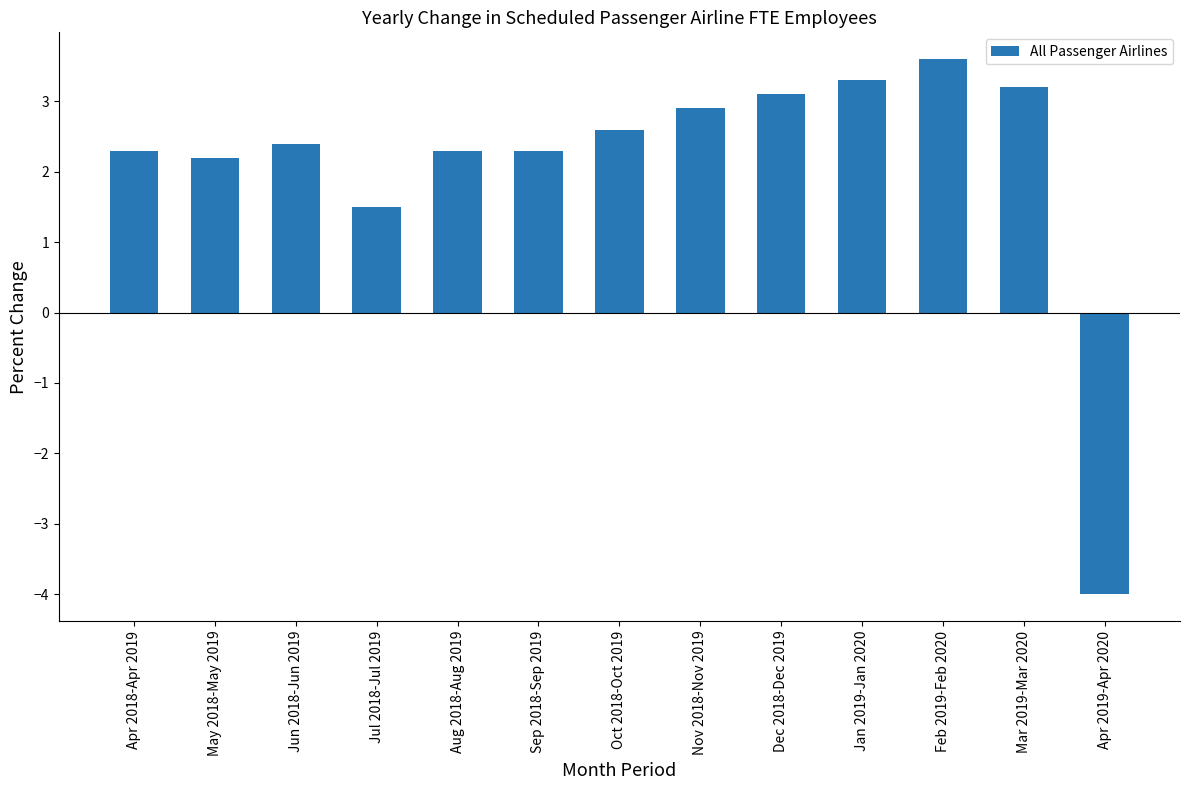

What is the label of the 11th bar from the right?

Jun 2018-Jun 2019